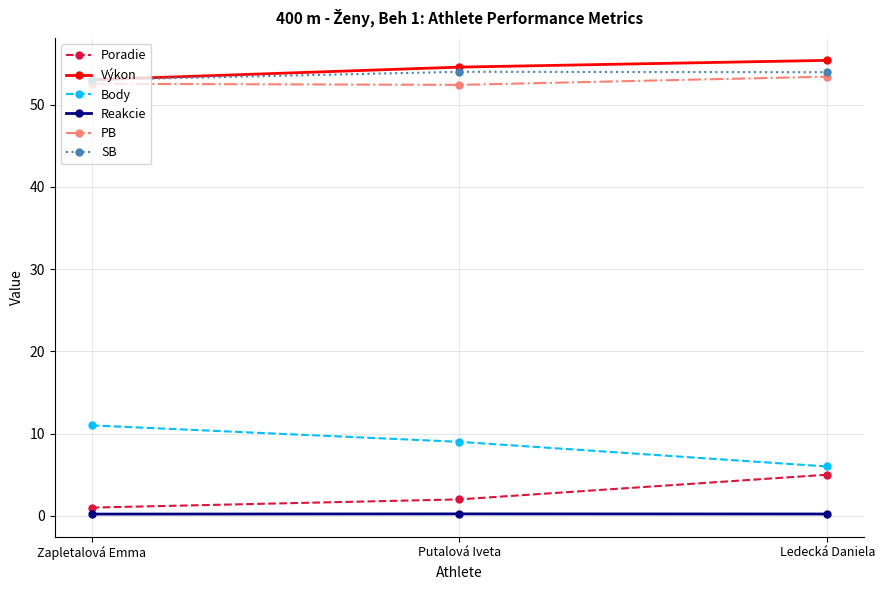

Where is Body nearest to the value 8?

Putalová Iveta